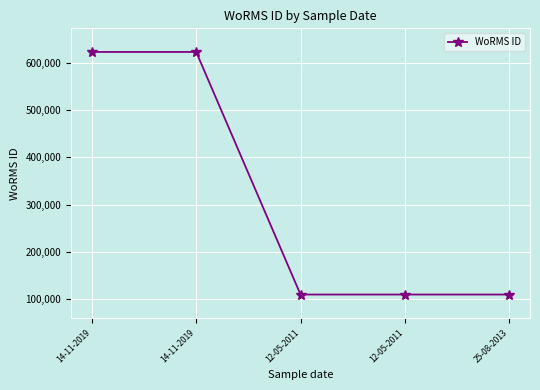

How many data points are above 109545?

2